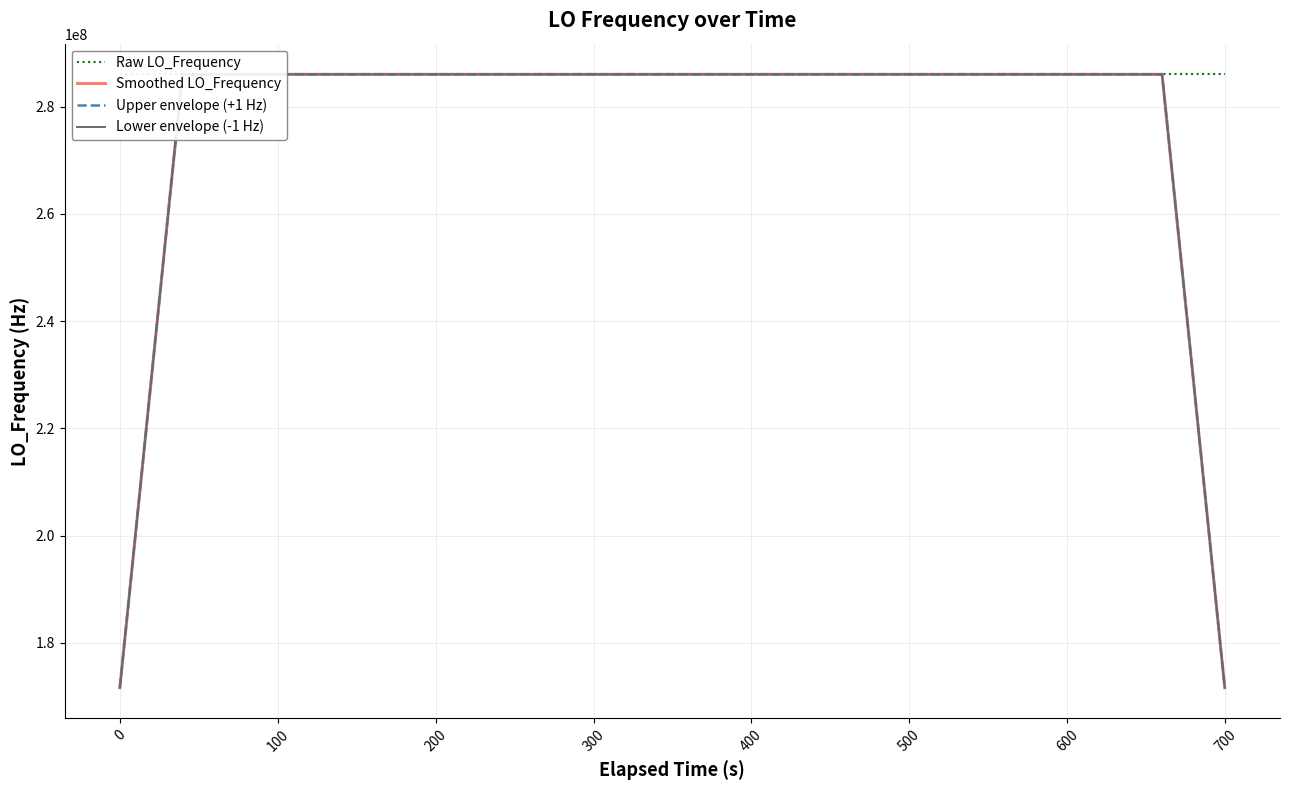

Which series has the largest total across all categories?

Raw LO_Frequency